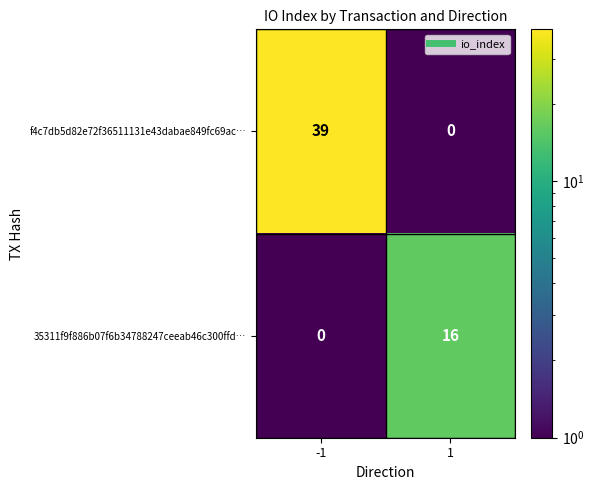

Which series has the largest total across all categories?

f4c7db5d82e72f36511131e43dabae849fc69ac…